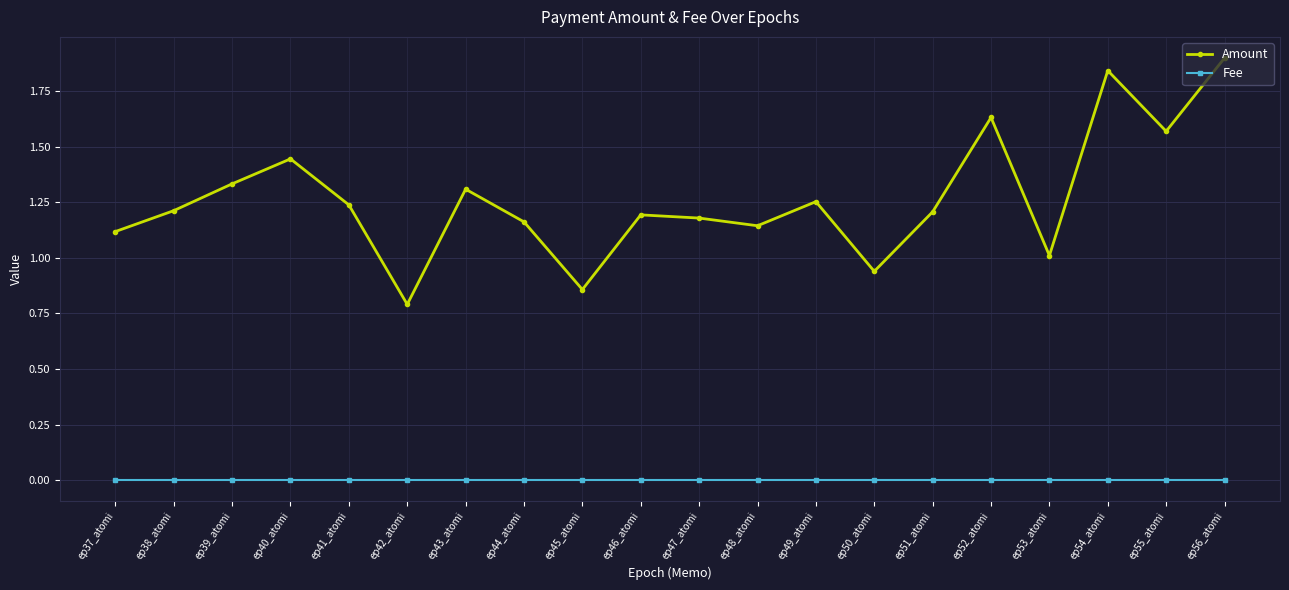

Between ep42_atomi and ep44_atomi, which series saw the biggest shift?

Amount